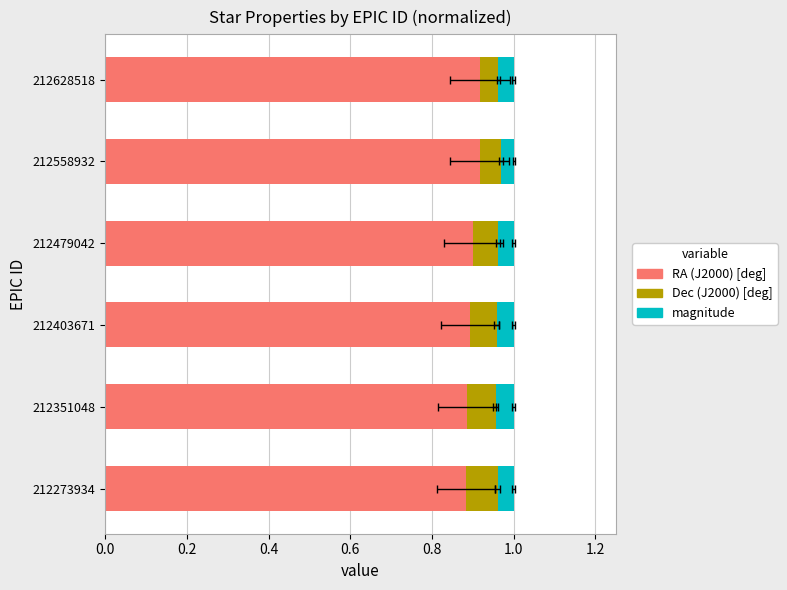

What is the sum of all RA (J2000) [deg] values?

5.4